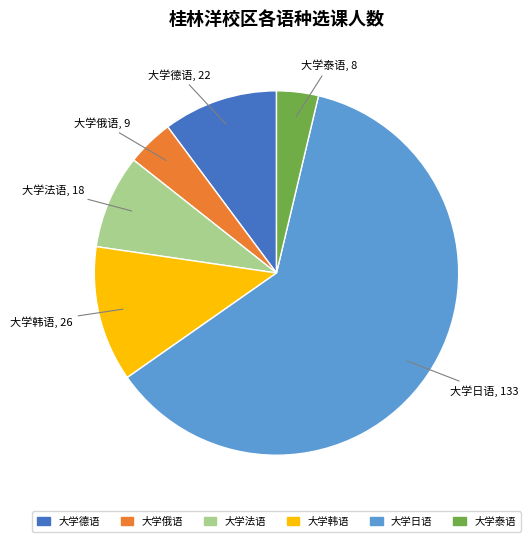

Is there any slice that represents more than half of the pie?

Yes